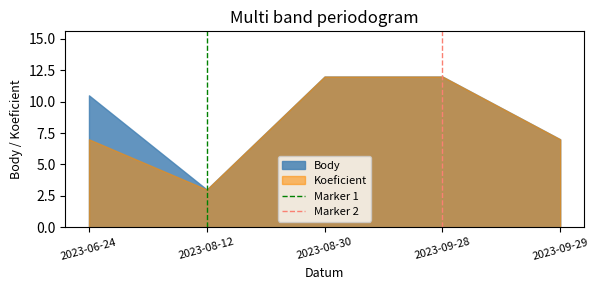

How many lines are shown in the chart?

2